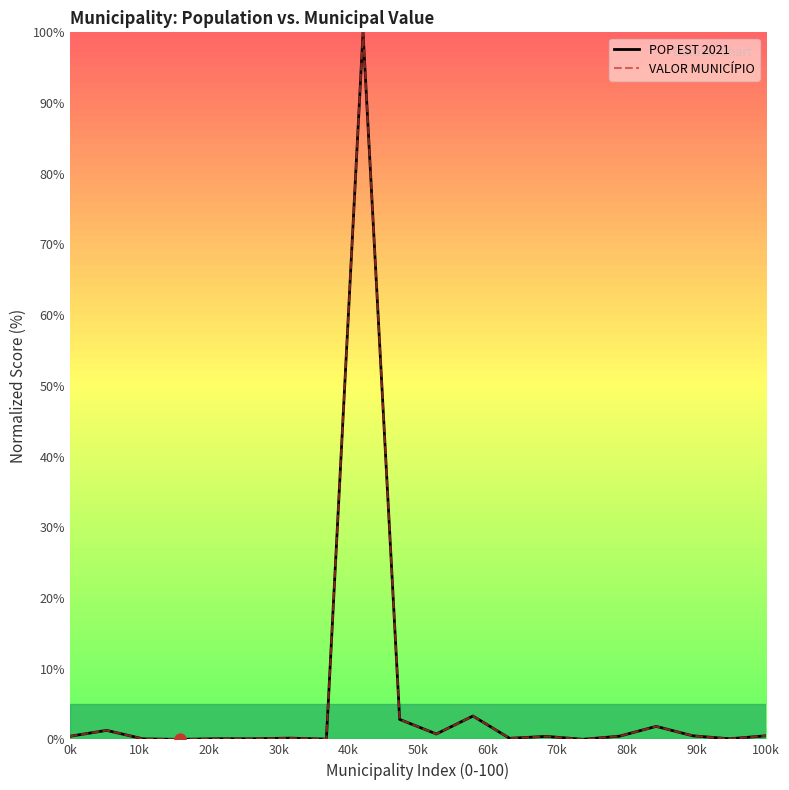

What is the highest value of the POP EST 2021 series?

100.0